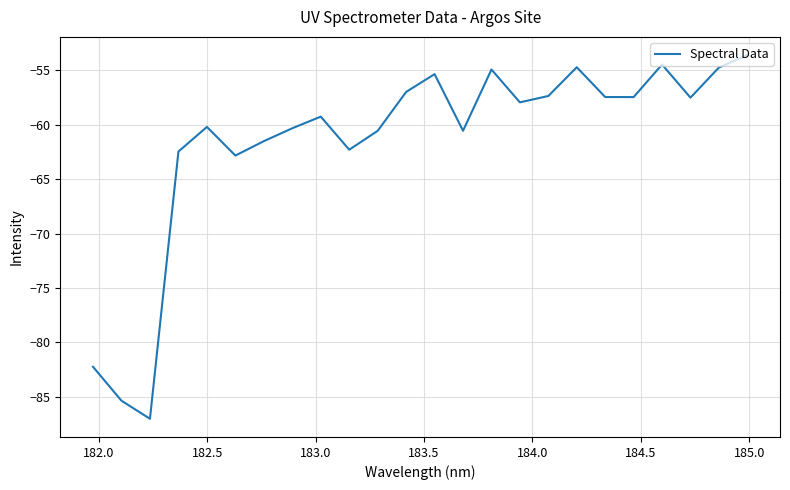

What is the maximum value shown in the chart?

-53.6